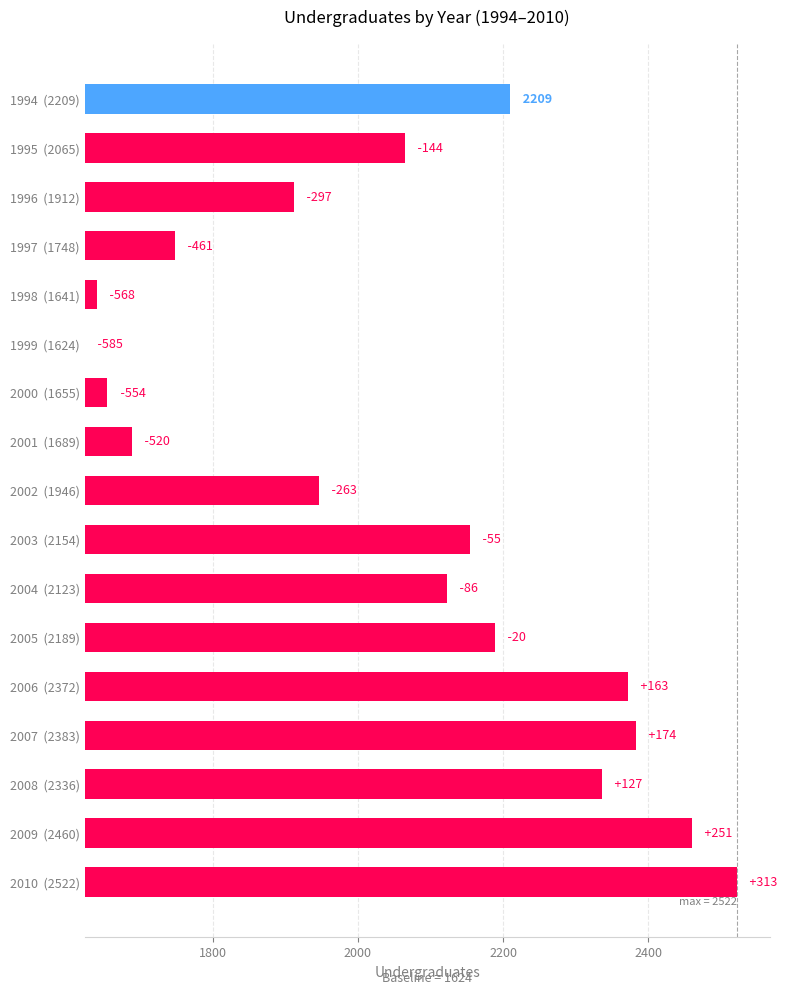

The value at 2003 (2154) is 269. True or false?

False